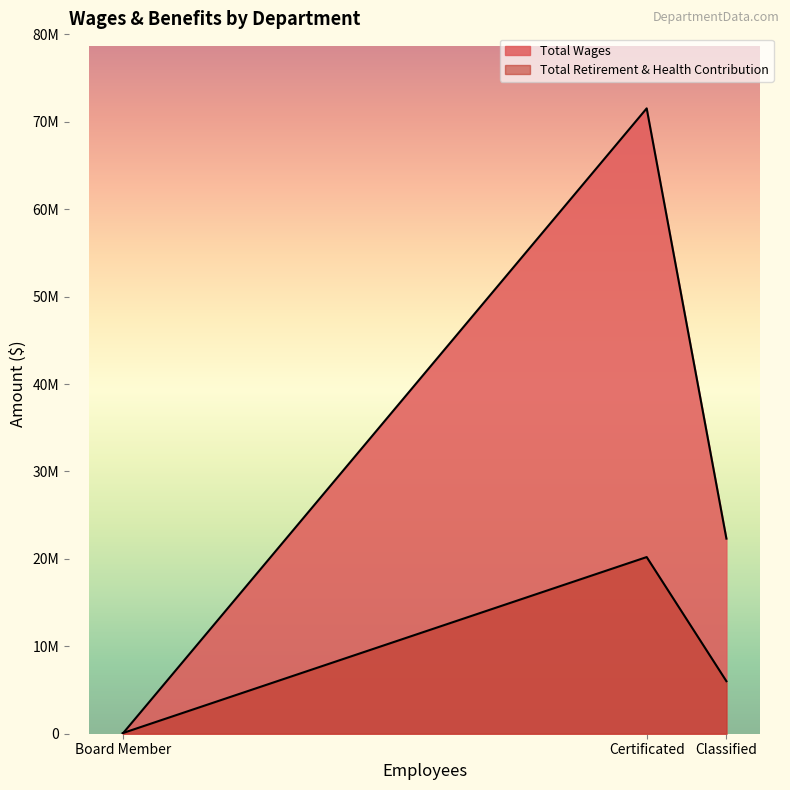

Does the chart display data point markers on the line(s)?

No